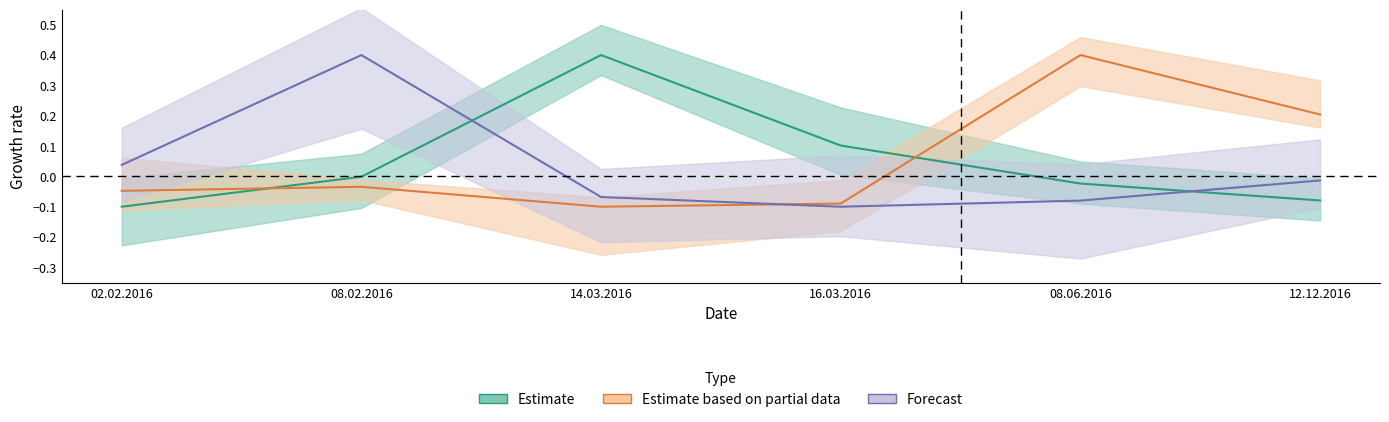

How many data points does each series have?

6